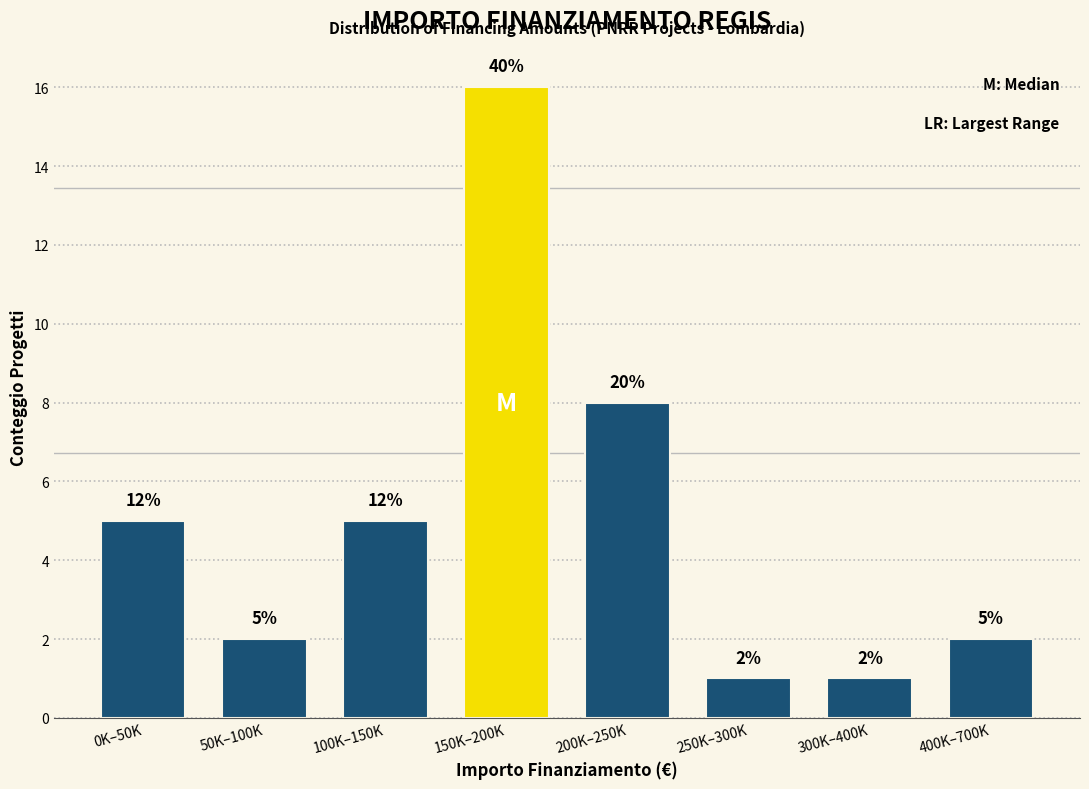

Reading left to right, extract all data points from this chart.

0K–50K=5	50K–100K=2	100K–150K=5	150K–200K=16	200K–250K=8	250K–300K=1	300K–400K=1	400K–700K=2